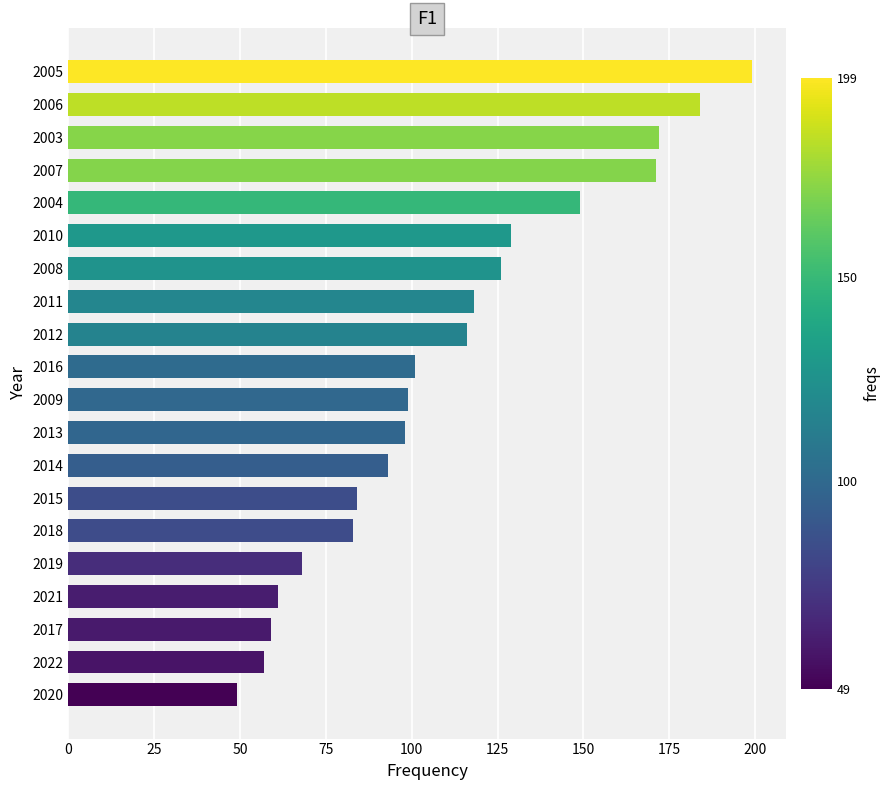

Reading bottom to top, extract all data points from this chart.

2020=49	2022=57	2017=59	2021=61	2019=68	2018=83	2015=84	2014=93	2013=98	2009=99	2016=101	2012=116	2011=118	2008=126	2010=129	2004=149	2007=171	2003=172	2006=184	2005=199